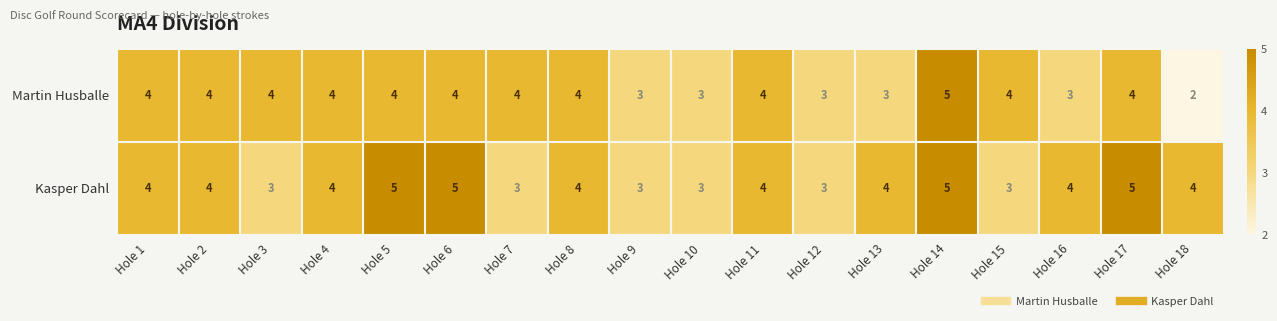

The value of Kasper Dahl at Hole 5 is 8. True or false?

False